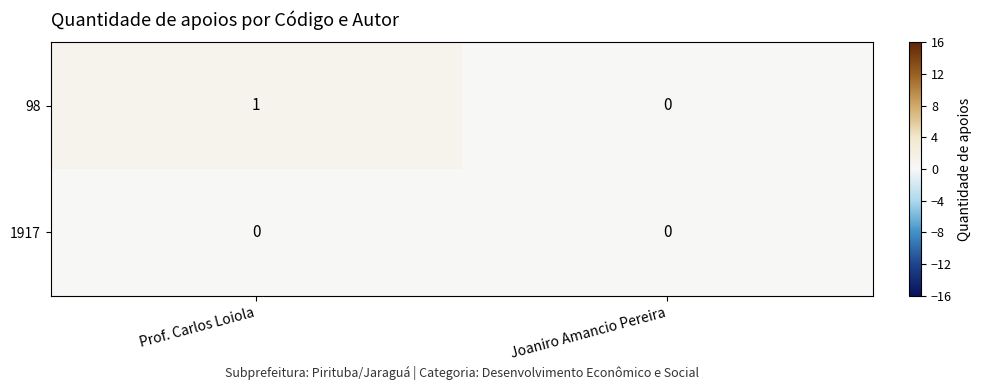

At which category is the sum across all series the highest?

Prof. Carlos Loiola